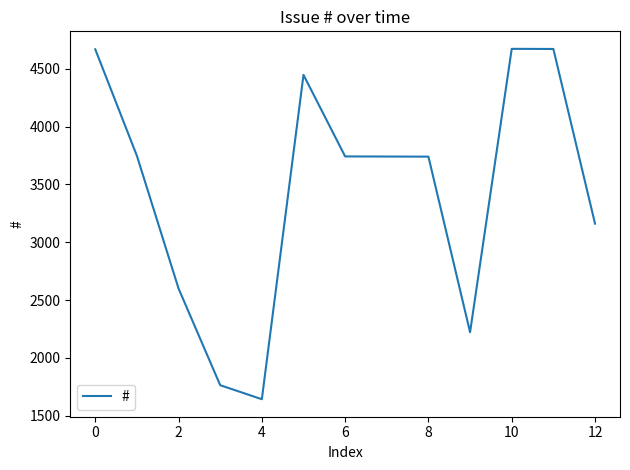

What is the difference between the maximum and minimum values?

3029